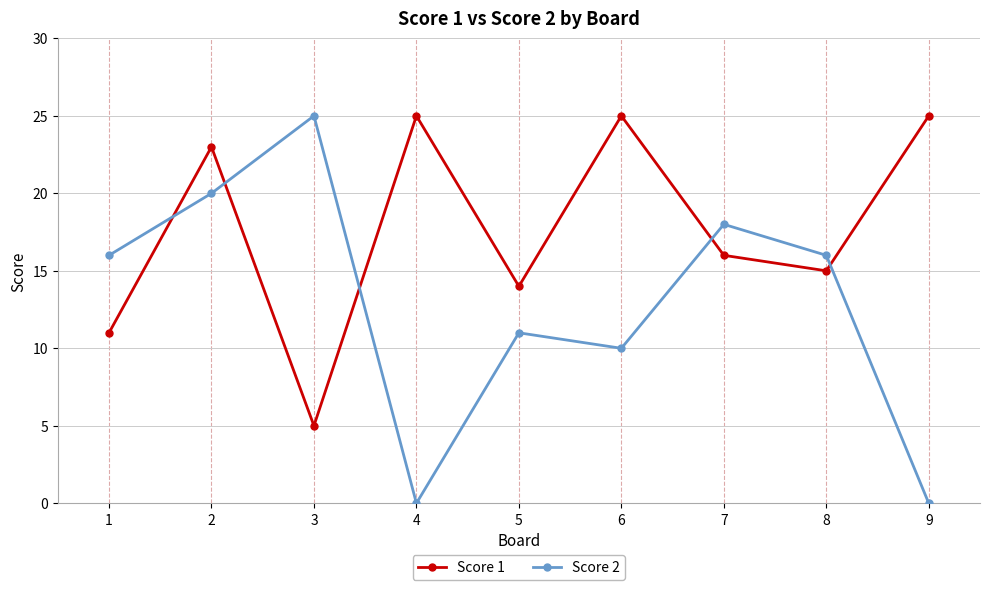

How many times do Score 1 and Score 2 cross each other?

5